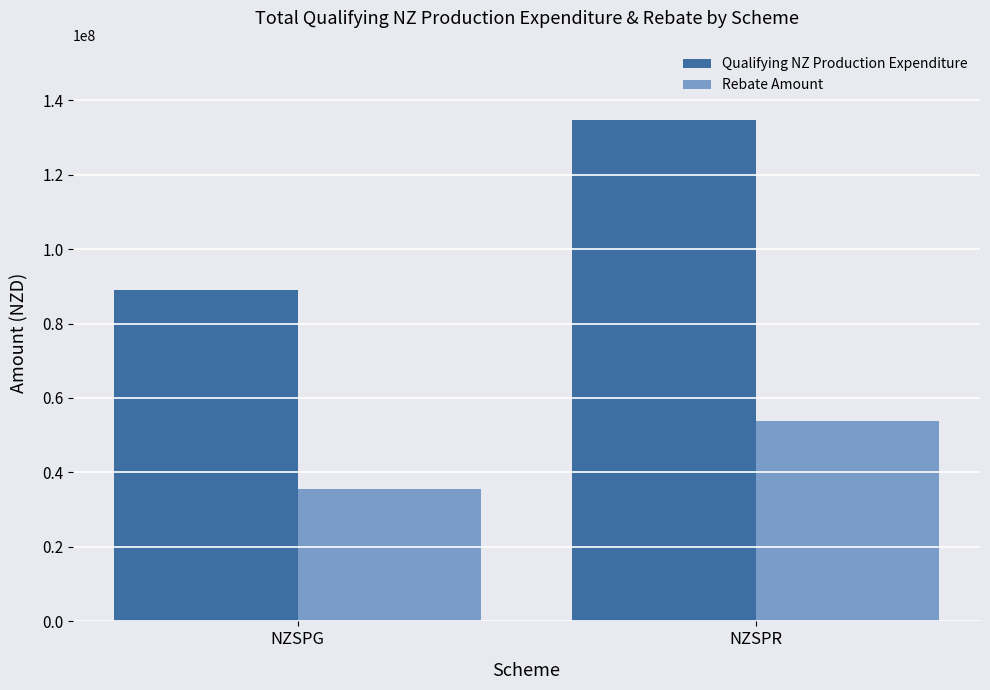

Which series has the largest range (max minus min)?

Qualifying NZ Production Expenditure